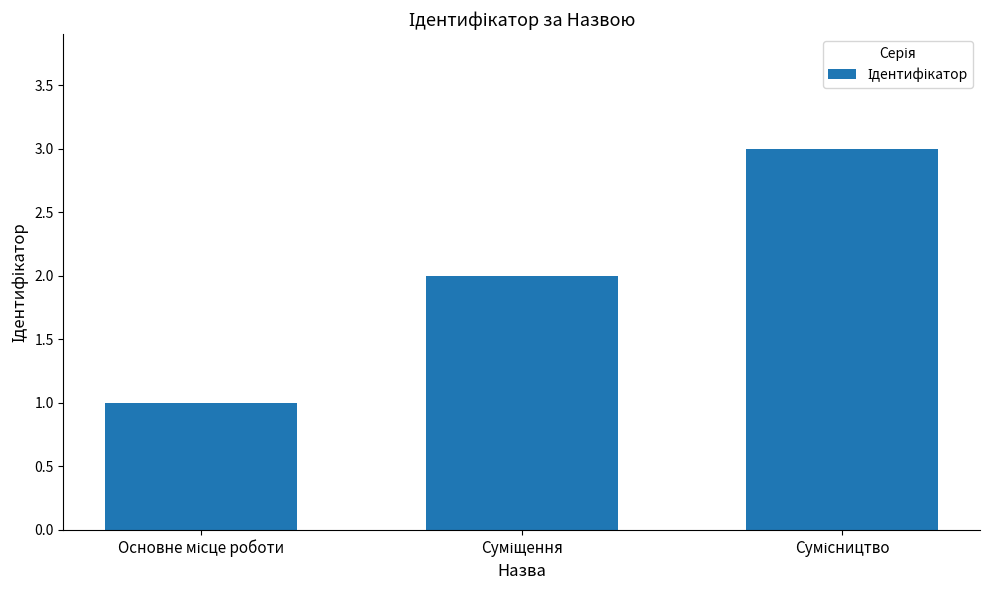

What is the maximum value shown in the chart?

3